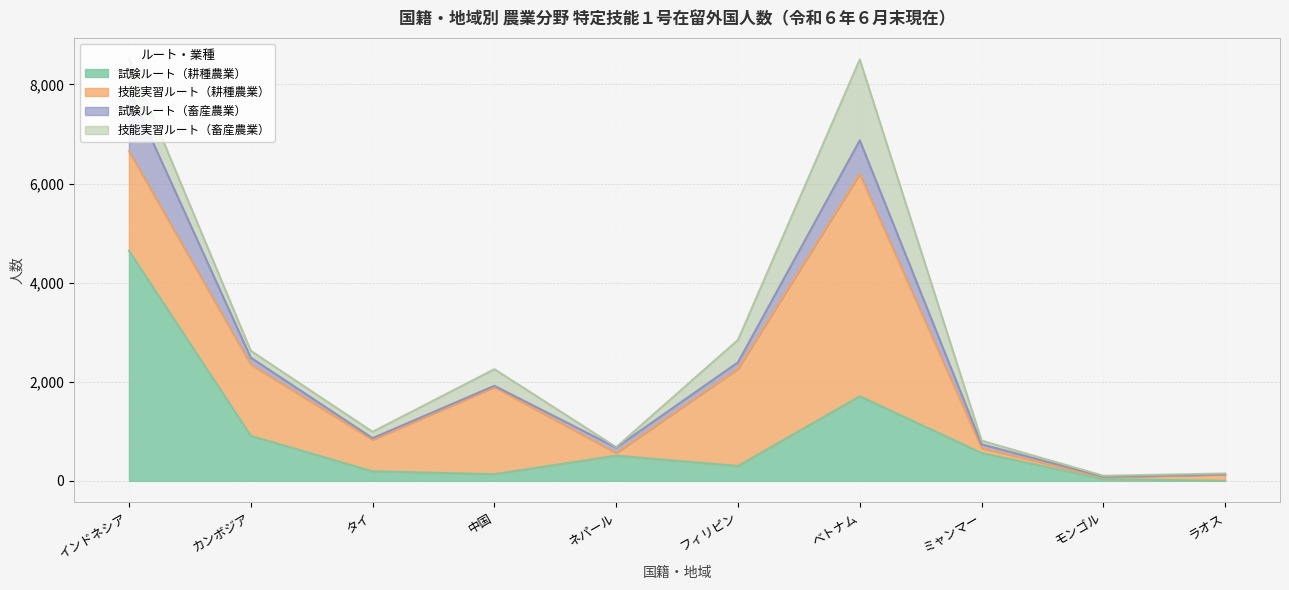

Between which two adjacent categories do 試験ルート（耕種農業） and 技能実習ルート（畜産農業） first intersect?

タイ and 中国